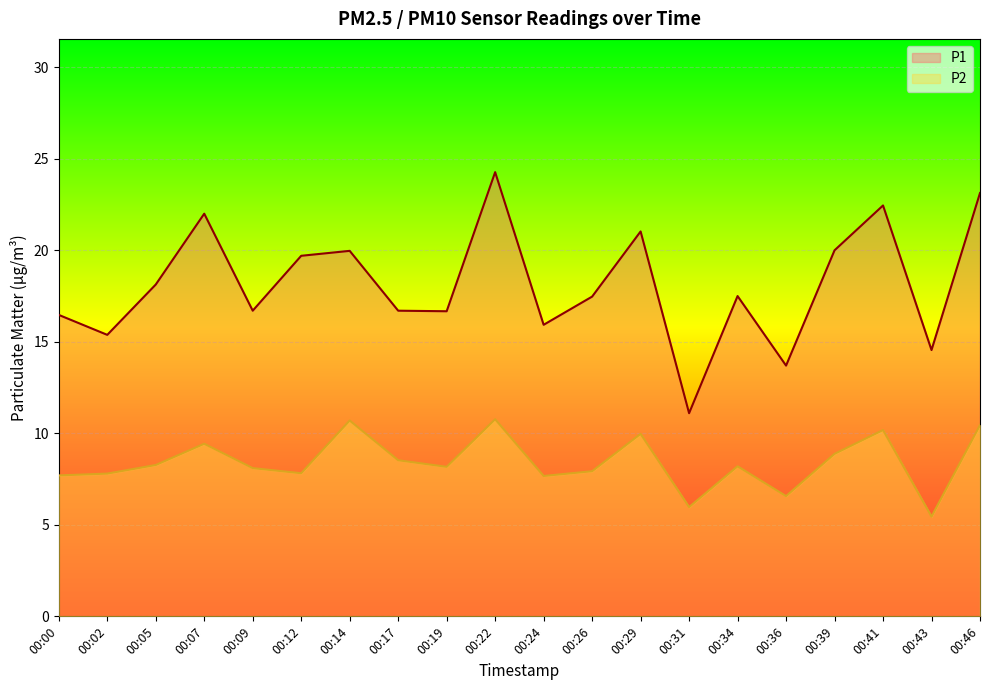

Is it true that P2 equals 10.0 at 00:36?

False